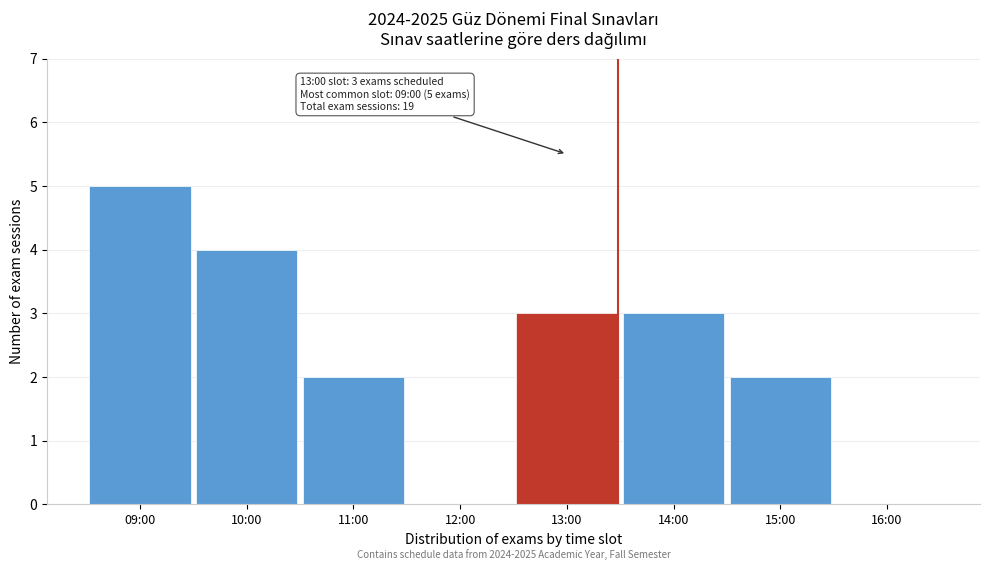

Reading left to right, extract all data points from this chart.

09:00=5	10:00=4	11:00=2	12:00=0	13:00=3	14:00=3	15:00=2	16:00=0